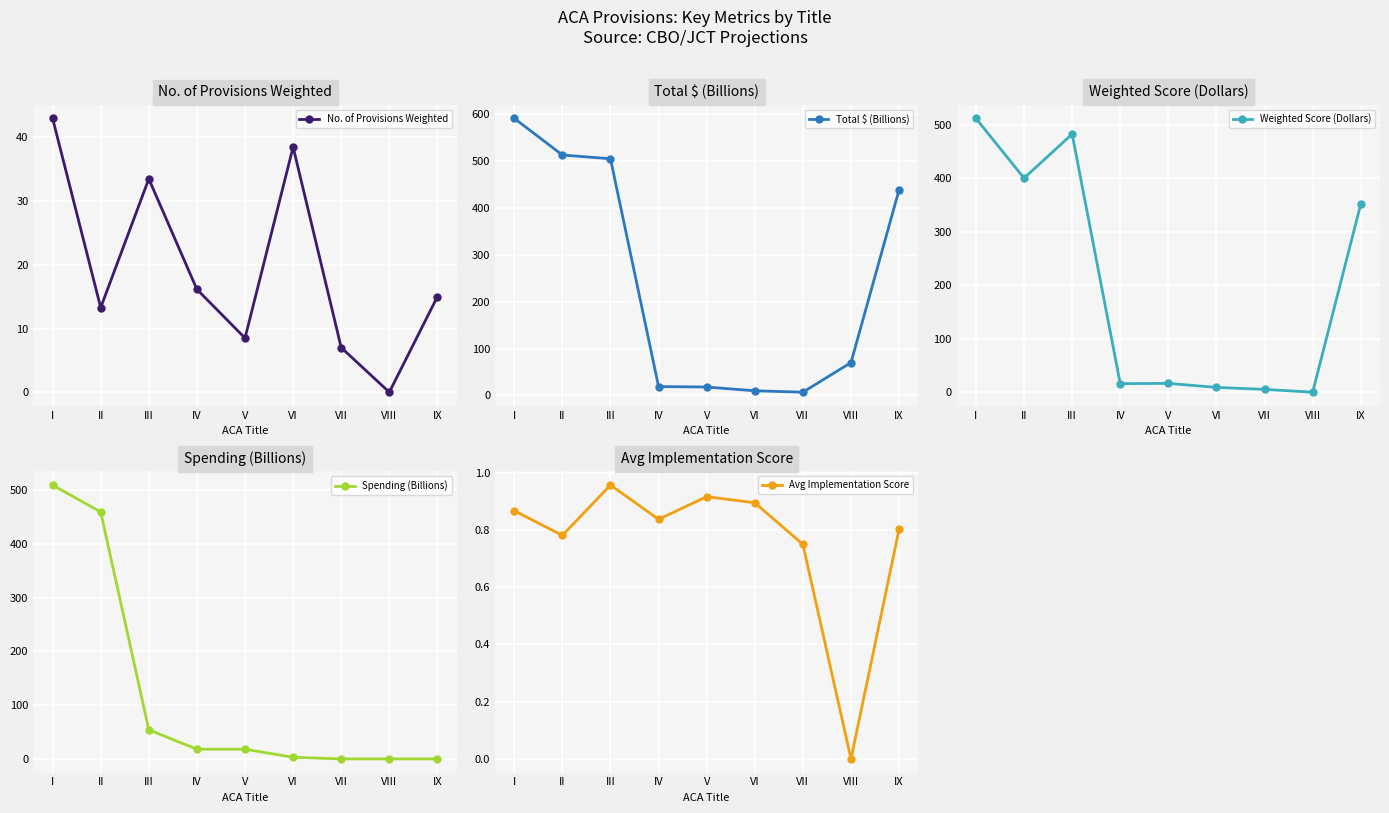

What is the total value across all series at V?

61.9